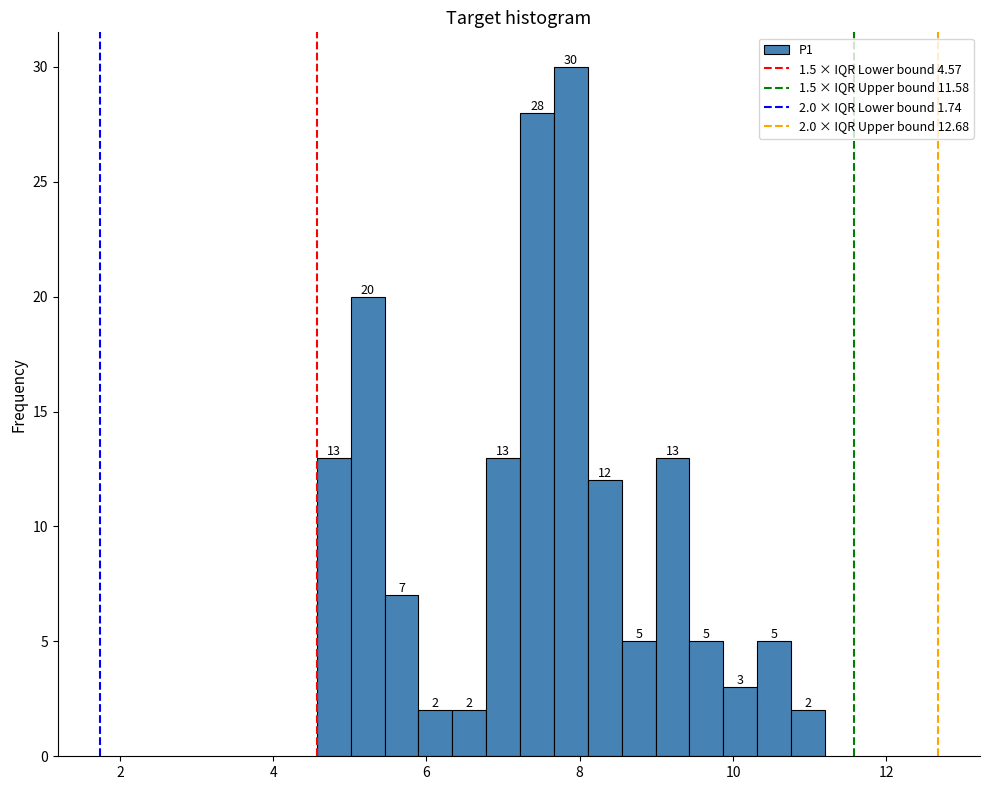

Around what value on the x-axis is the tallest bar? Give the approximate position of its centre, as read against the axis.

7.8